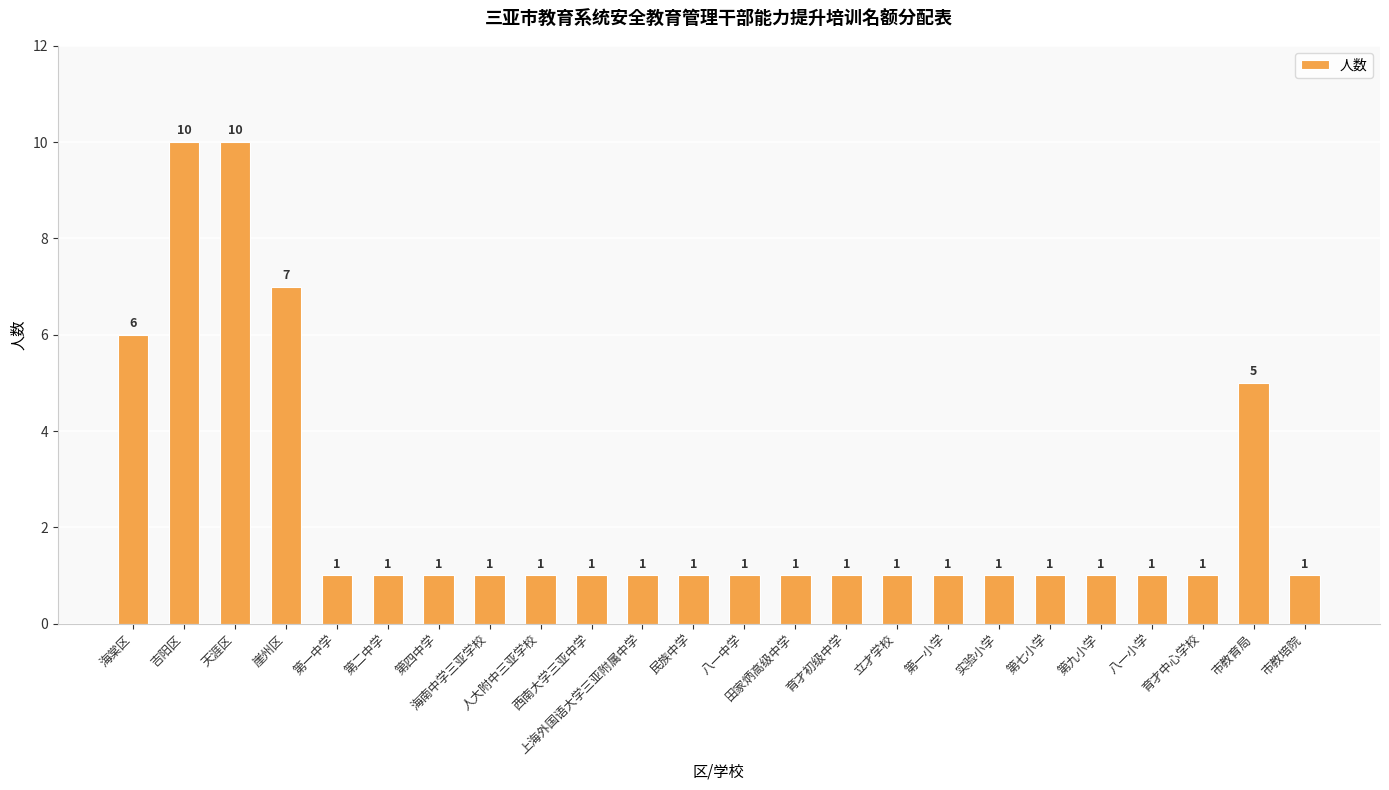

Reading left to right, what are all the values shown in this chart?

海棠区=6	吉阳区=10	天涯区=10	崖州区=7	第一中学=1	第二中学=1	第四中学=1	海南中学三亚学校=1	人大附中三亚学校=1	西南大学三亚中学=1	上海外国语大学三亚附属中学=1	民族中学=1	八一中学=1	田家炳高级中学=1	育才初级中学=1	立才学校=1	第一小学=1	实验小学=1	第七小学=1	第九小学=1	八一小学=1	育才中心学校=1	市教育局=5	市教培院=1